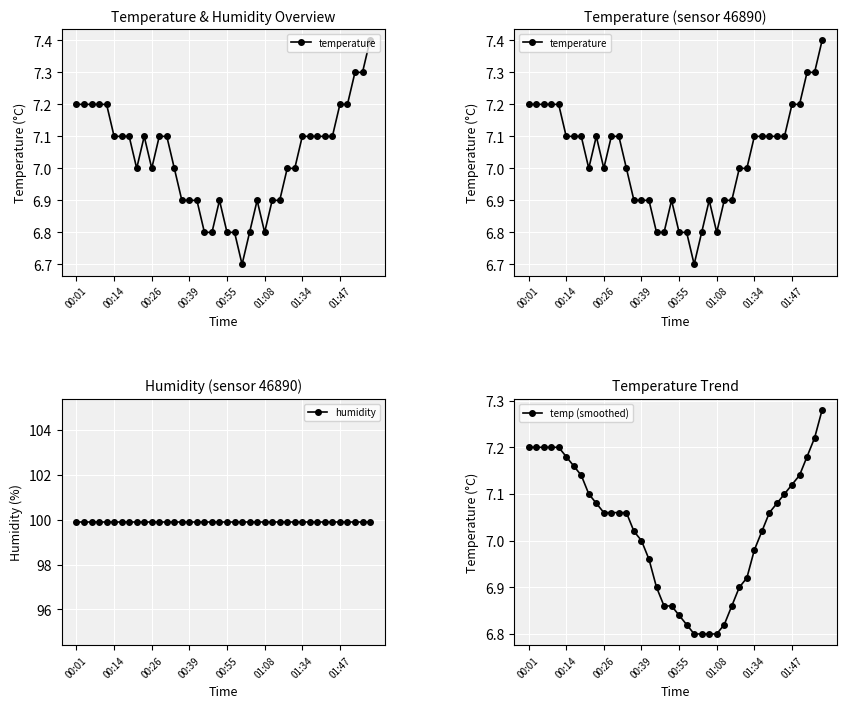

Is the value of temperature at 16 greater than the value of temp (smoothed) at 11?

No